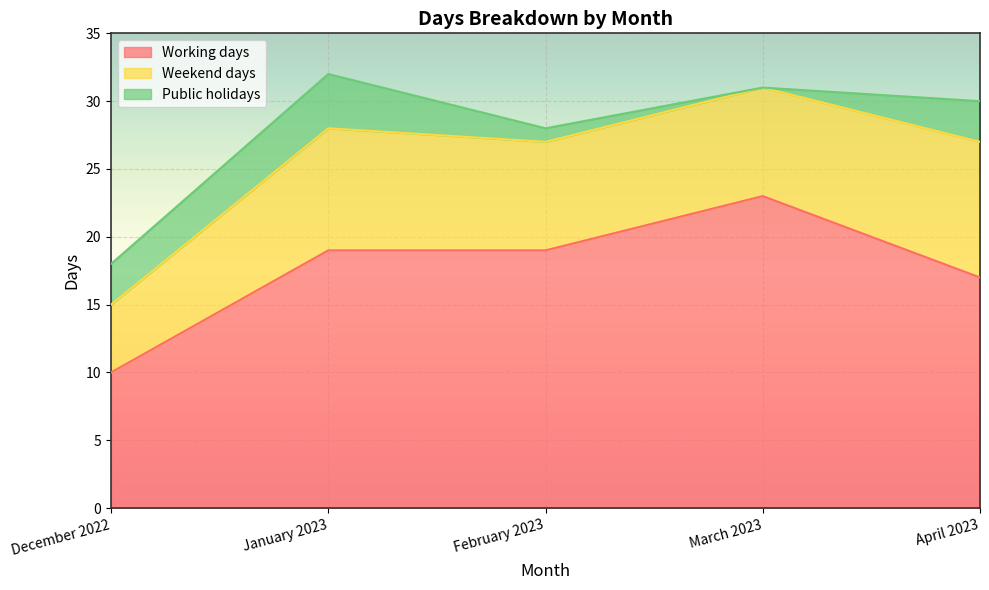

What position from the right is December 2022?

5